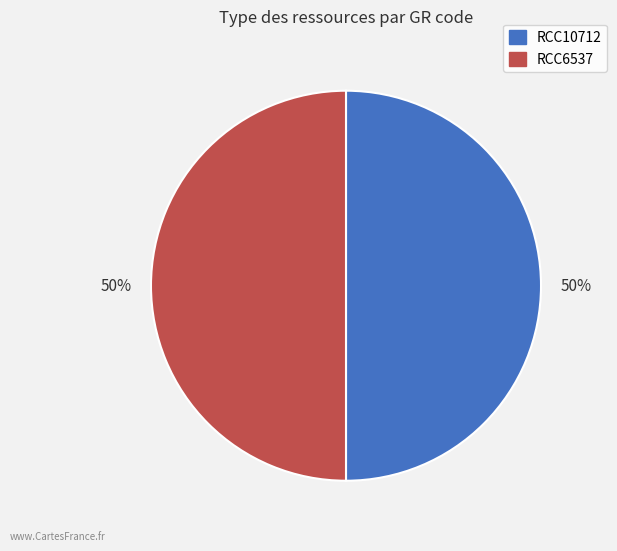

To the nearest percent, what portion does RCC6537 represent?

50%